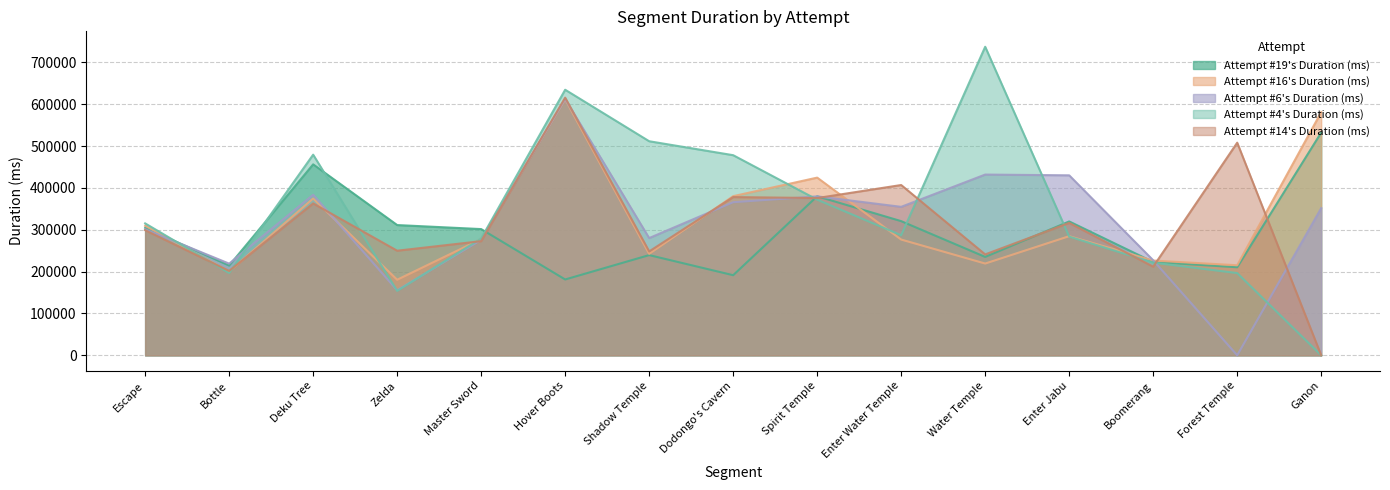

The Attempt #16's Duration (ms) series shows 121412 at Shadow Temple. True or false?

False